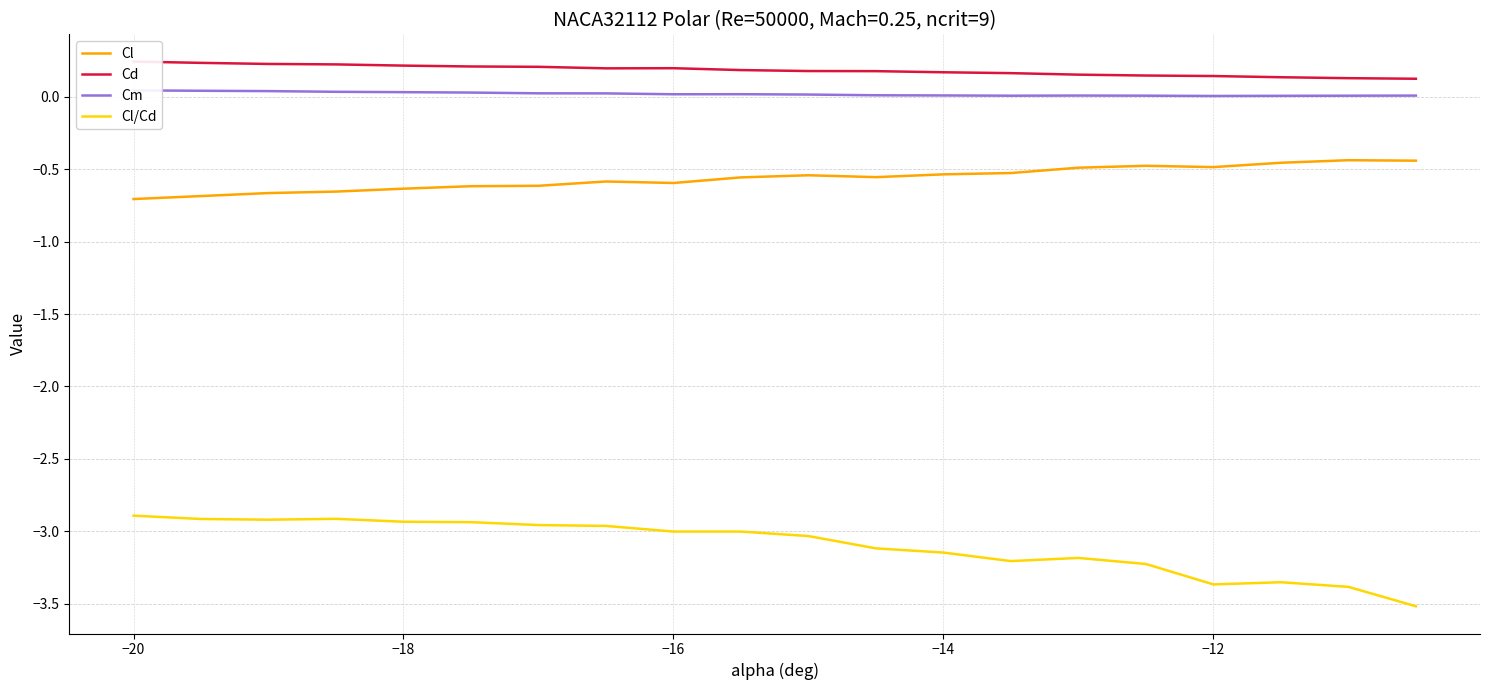

How many series are shown in this chart?

4